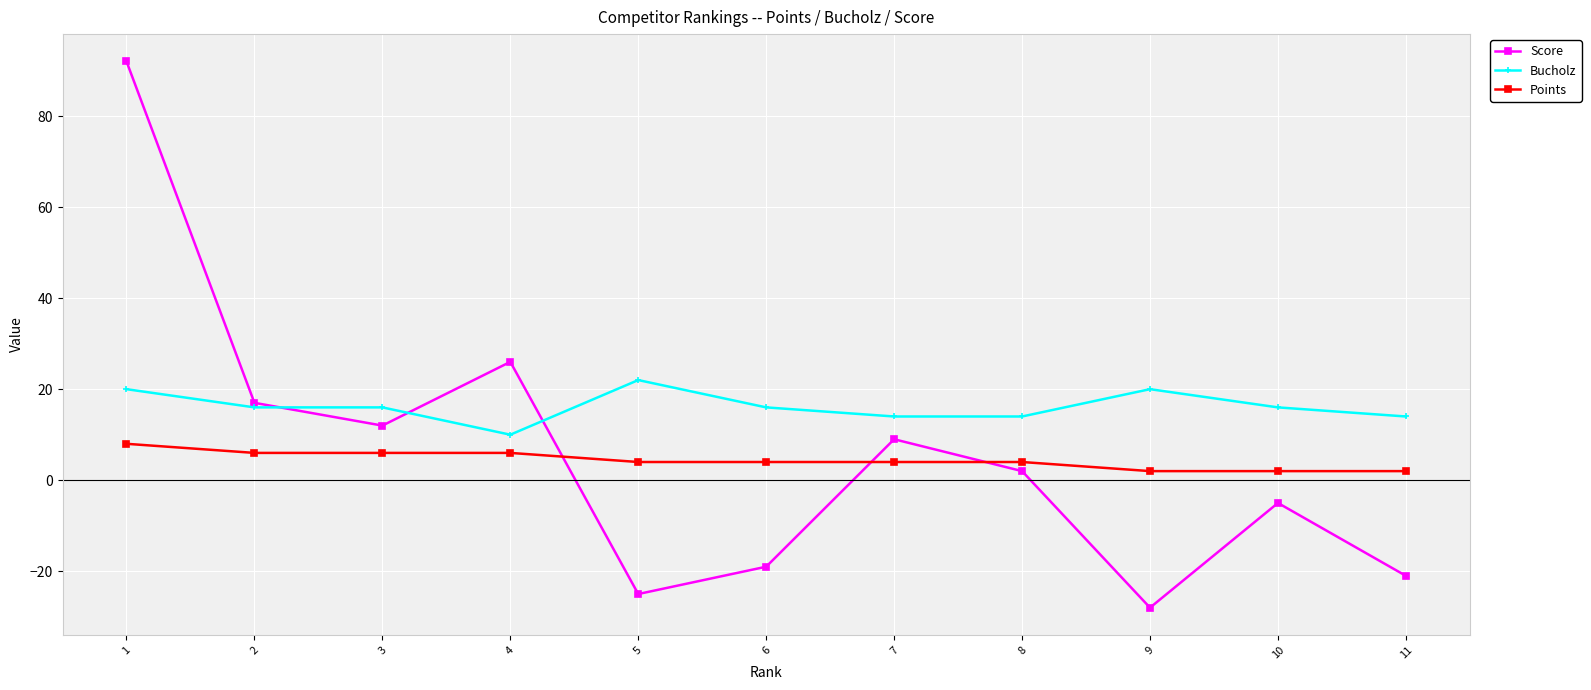

In Score, how many points are lower than both neighbors (excluding endpoints)?

3